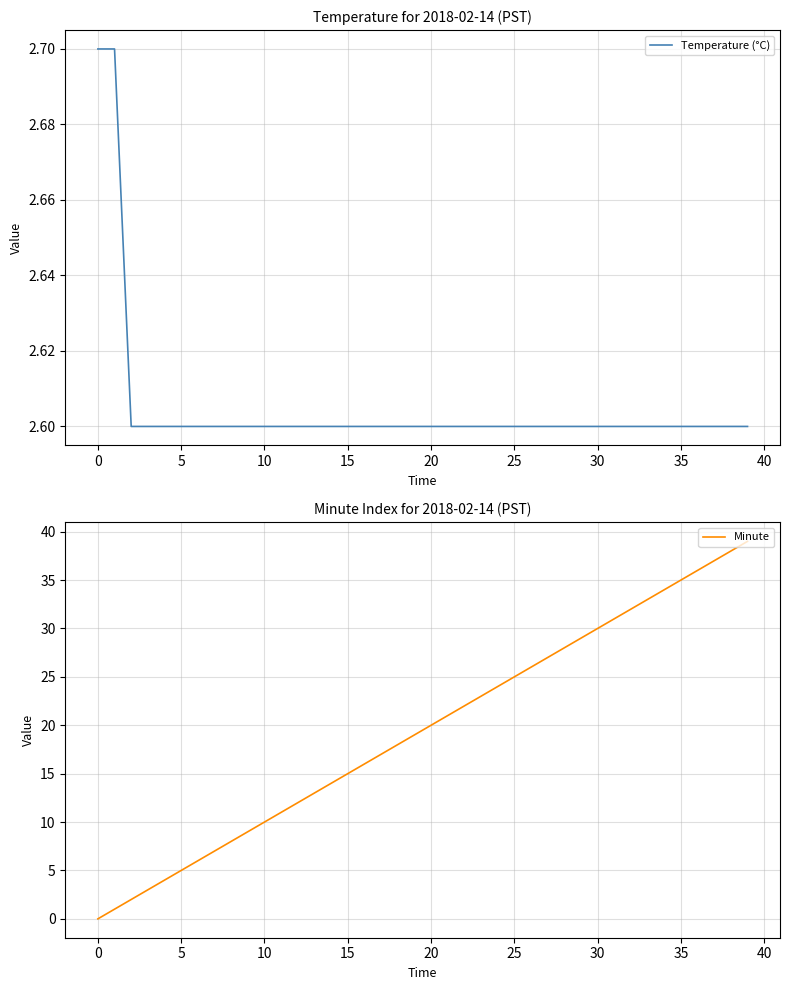

How many lines are shown in the chart?

2